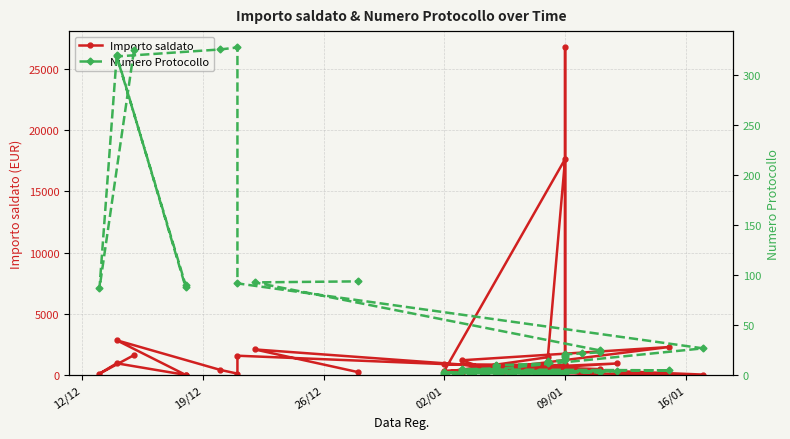

What is the label of the 6th point from the left?

16/01